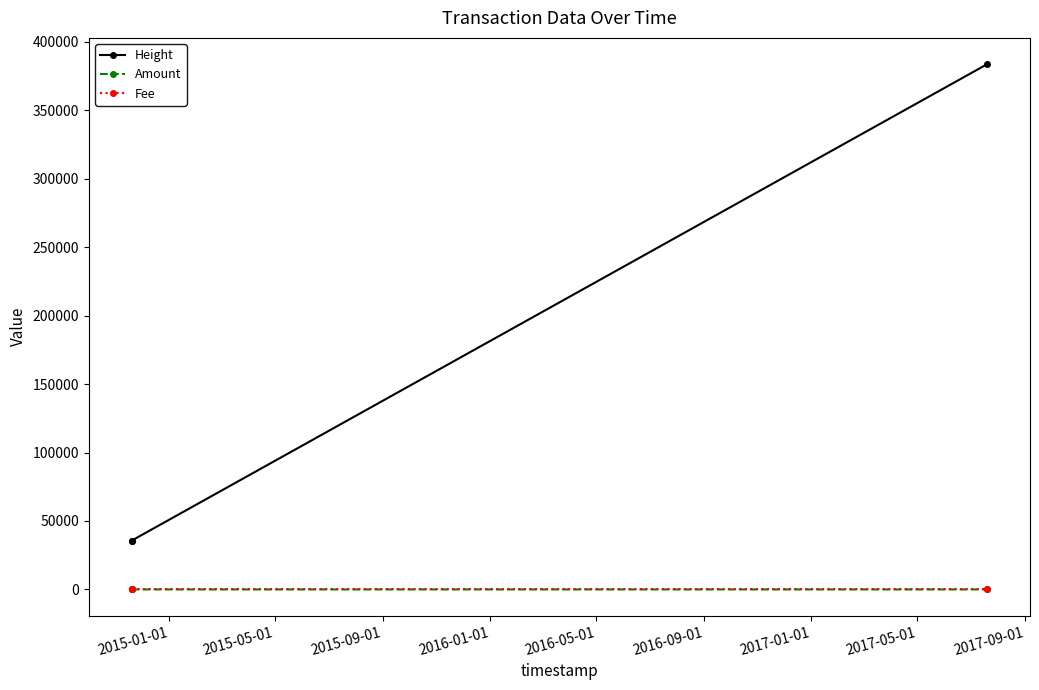

What is the greatest value displayed?

383725